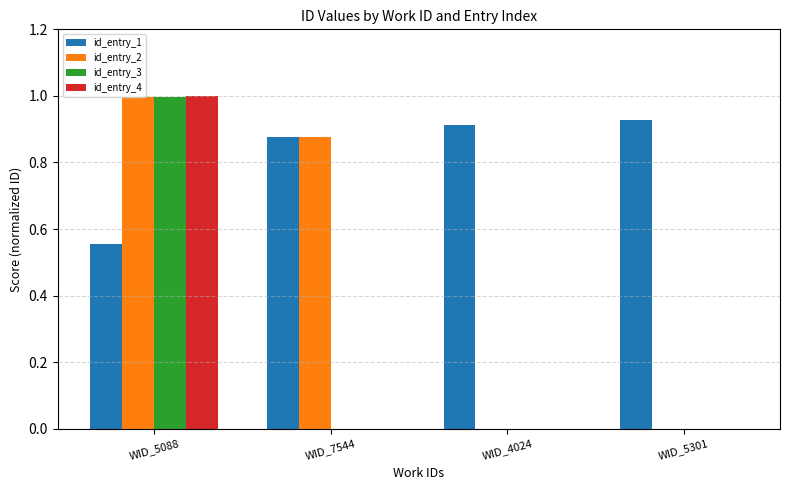

What is the greatest value displayed?

1.0